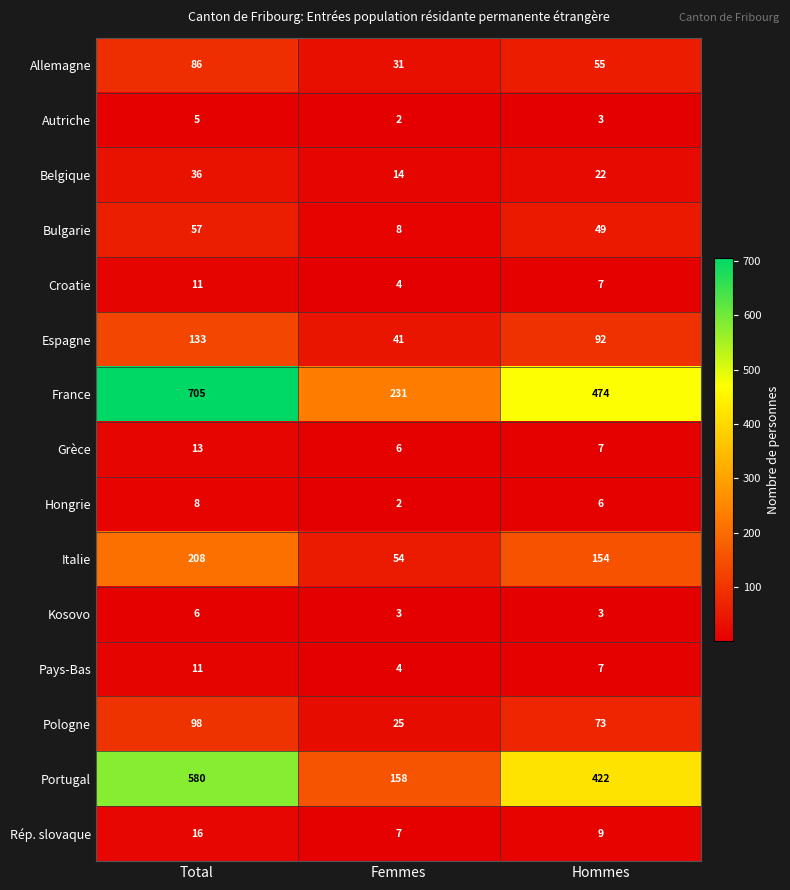

Where does the France series first go above 474?

Total